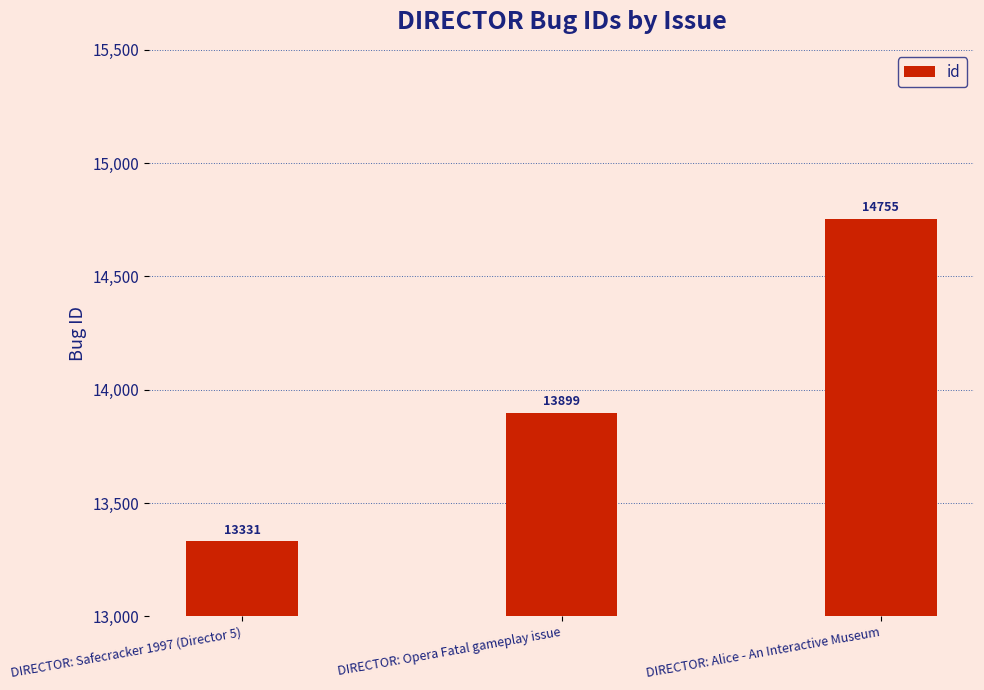

At which category does the chart reach its minimum across all series?

DIRECTOR: Safecracker 1997 (Director 5)